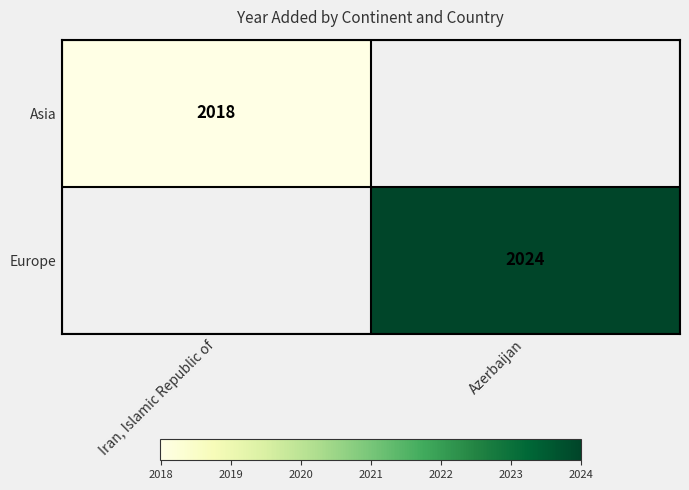

What is the maximum value shown in the chart?

2024.0